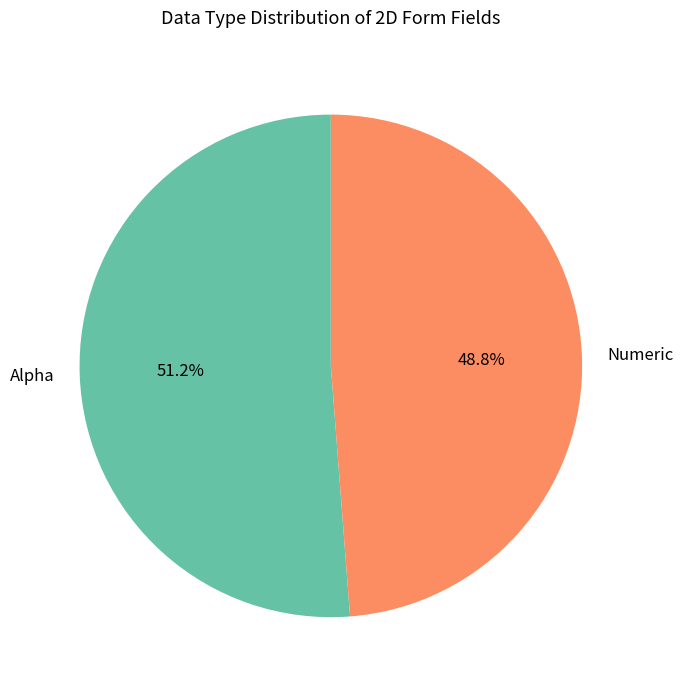

To the nearest percent, what is the combined percentage of Numeric and Alpha?

100%